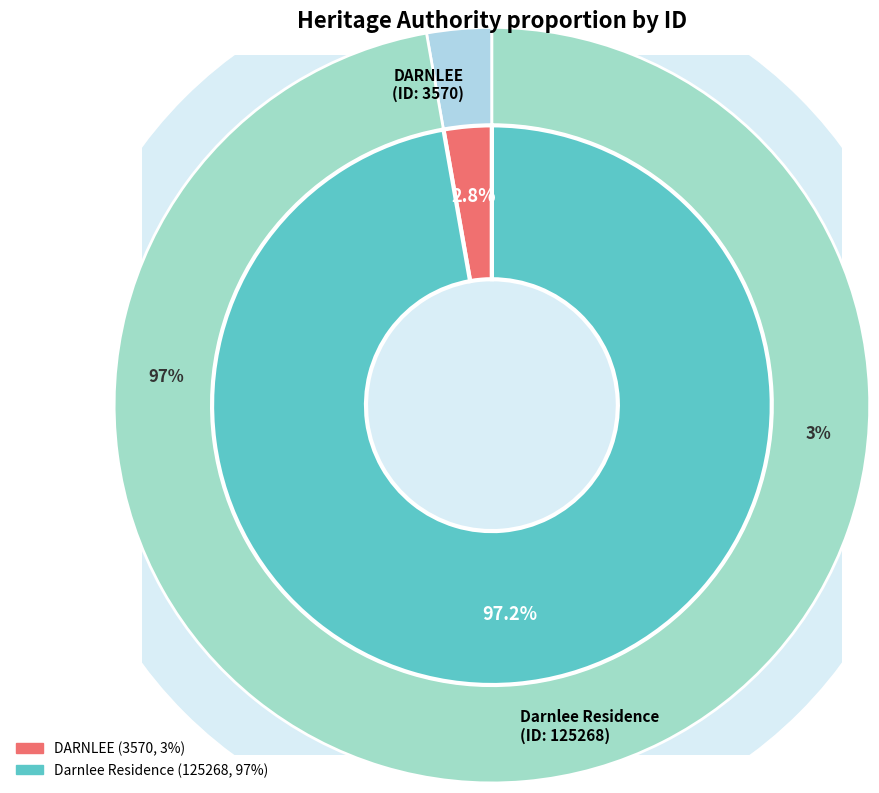

Is it true that DARNLEE is 3% of the pie?

True